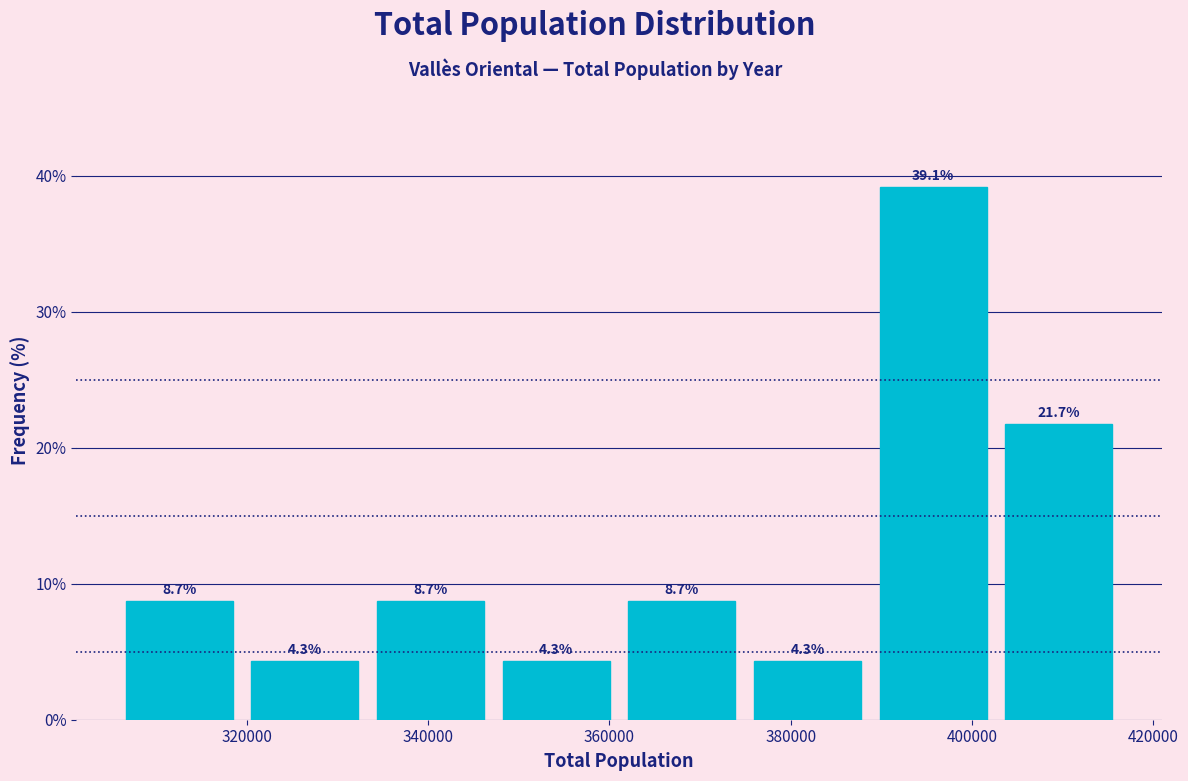

What is the height of the bar covering 390000 to 404000 on the x-axis? The bar edges are not printed on the chart, so give them approximately, as read against the axis.

39.1